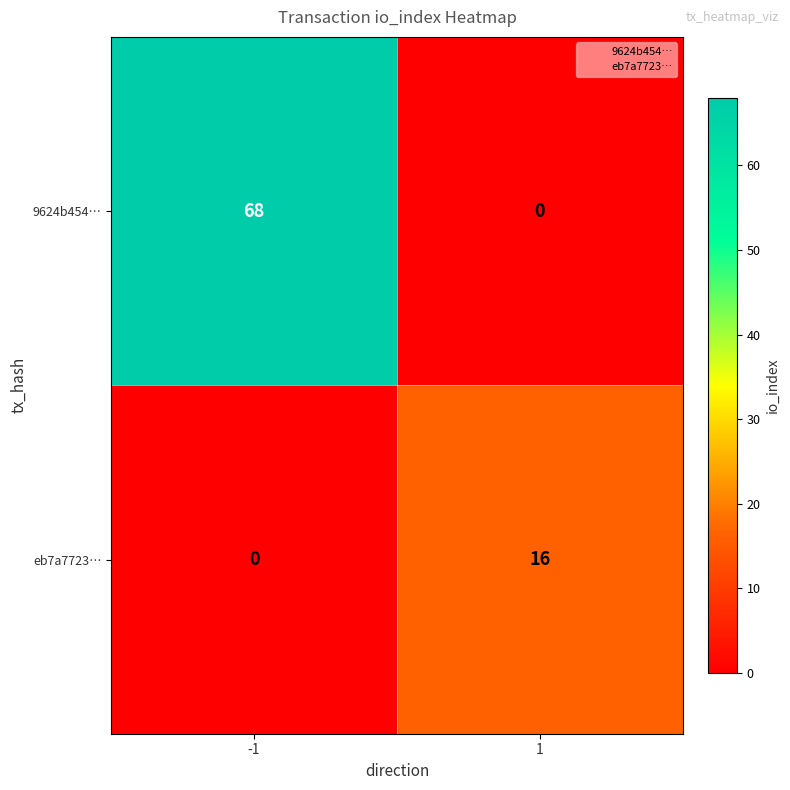

The 9624b454… series shows 17 at -1. True or false?

False